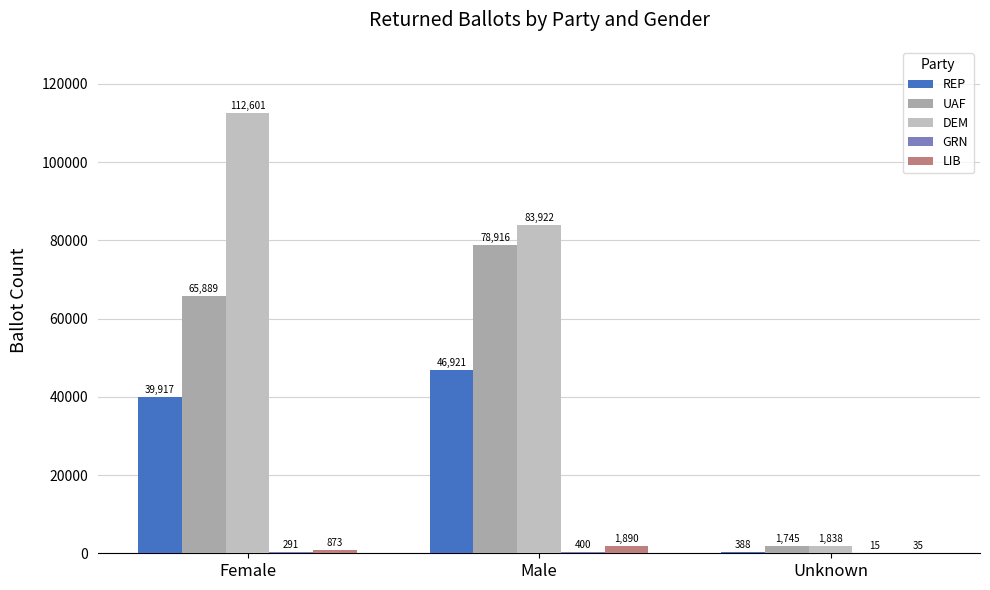

How many categories are shown in the chart?

3